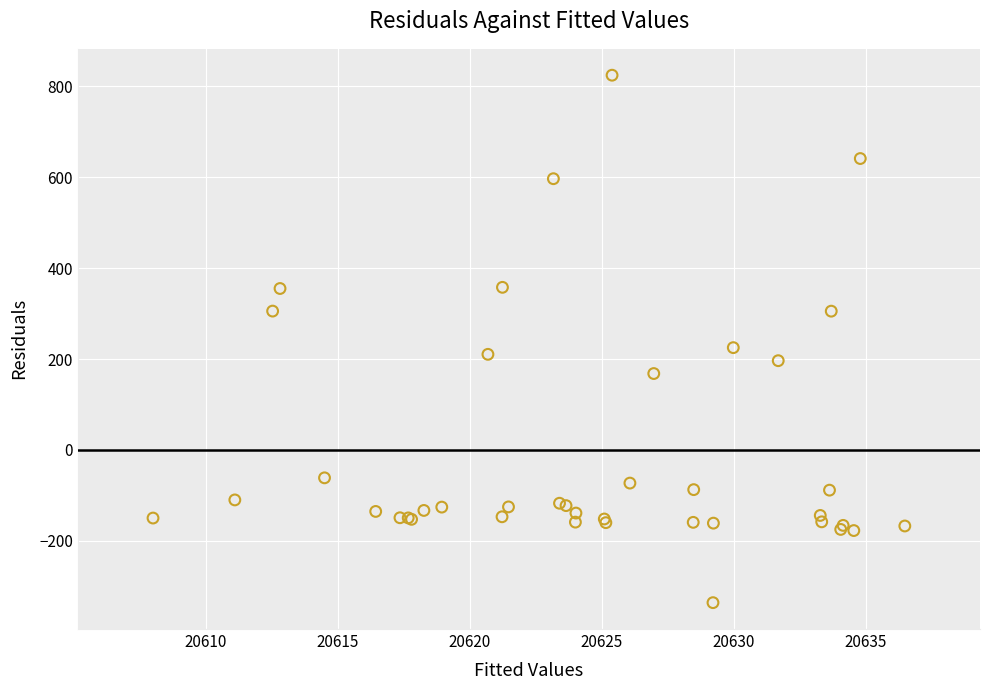

What Y value in the scatter plot is closest to 244?

225.0